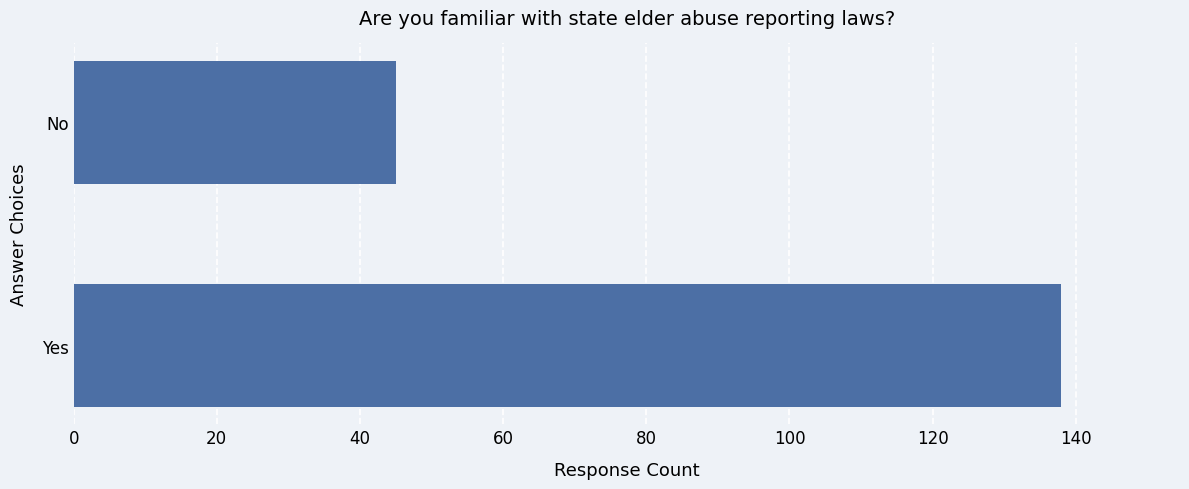

Count the values in the range 45 to 138.

2